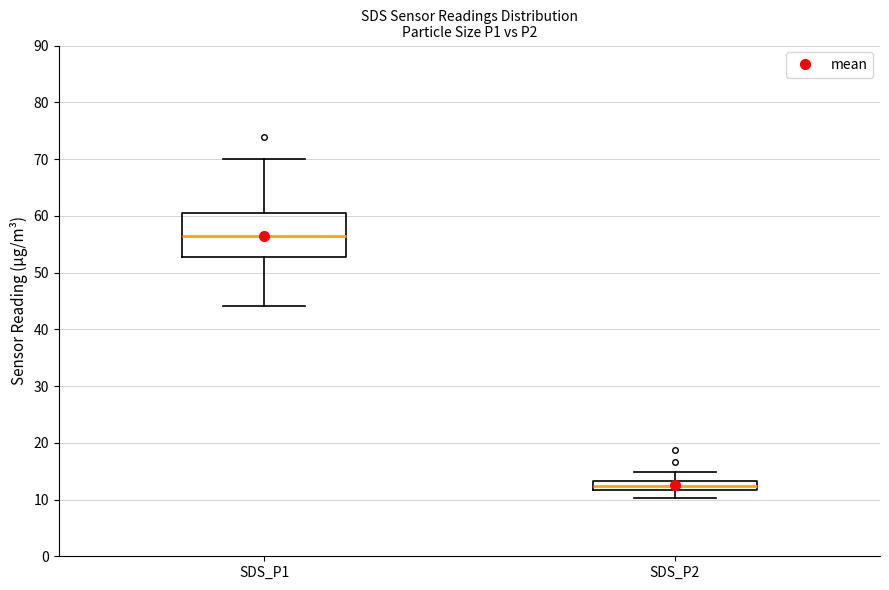

Where is the lower edge of the box for SDS_P2 on the y-axis? The values are not printed on the chart, so give them approximately, as read against the axis.

12